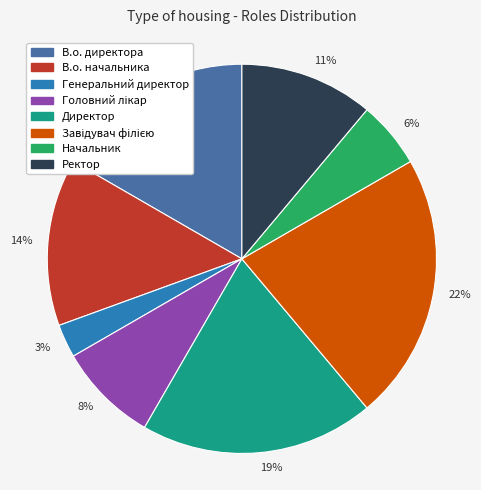

Which slice is the smallest?

3%